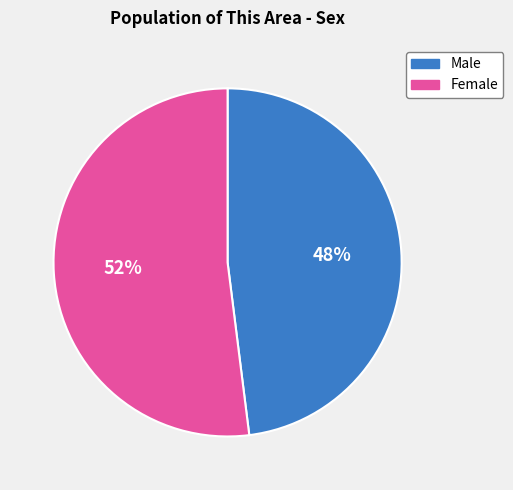

To the nearest percent, what portion does Female represent?

52%